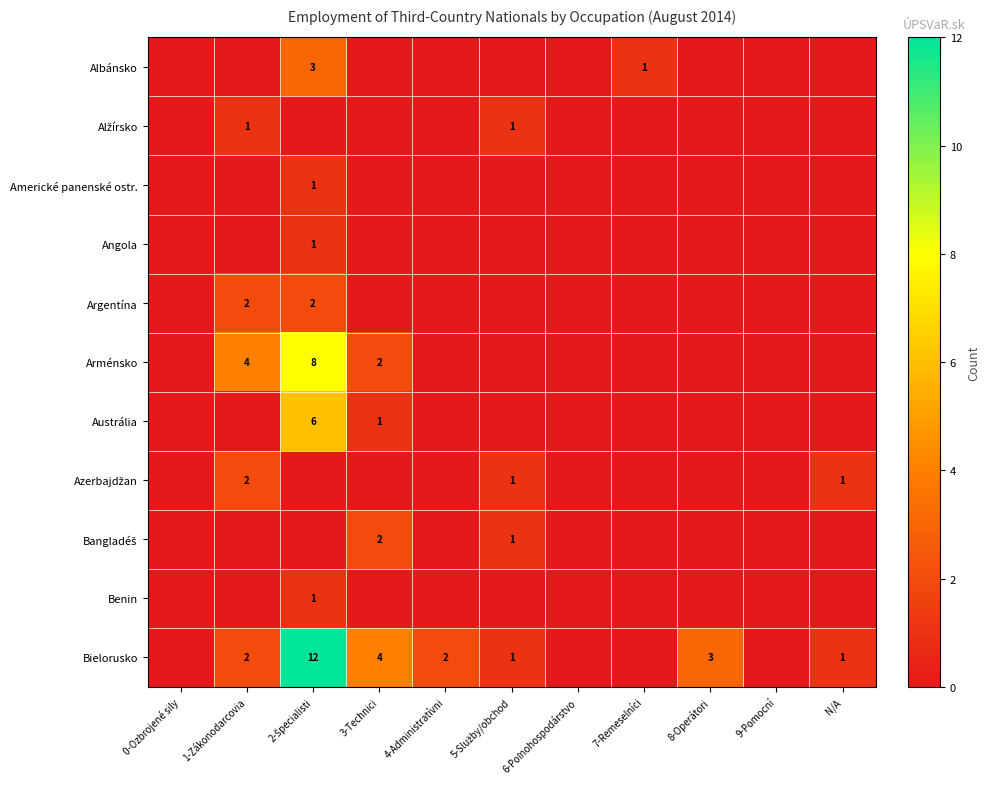

Is it true that Albánsko equals 0 at 7-Remeselníci?

False